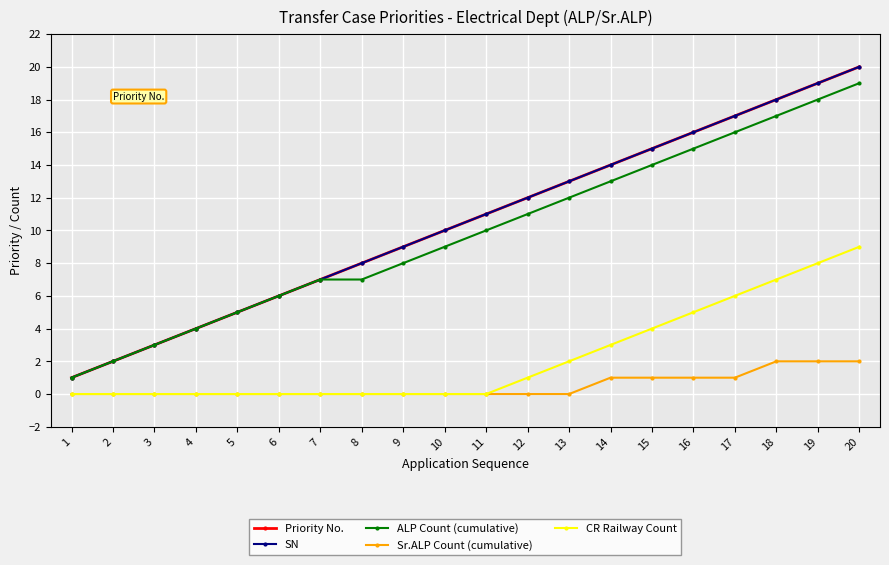

Is it true that Priority No. equals 12 at 9?

False